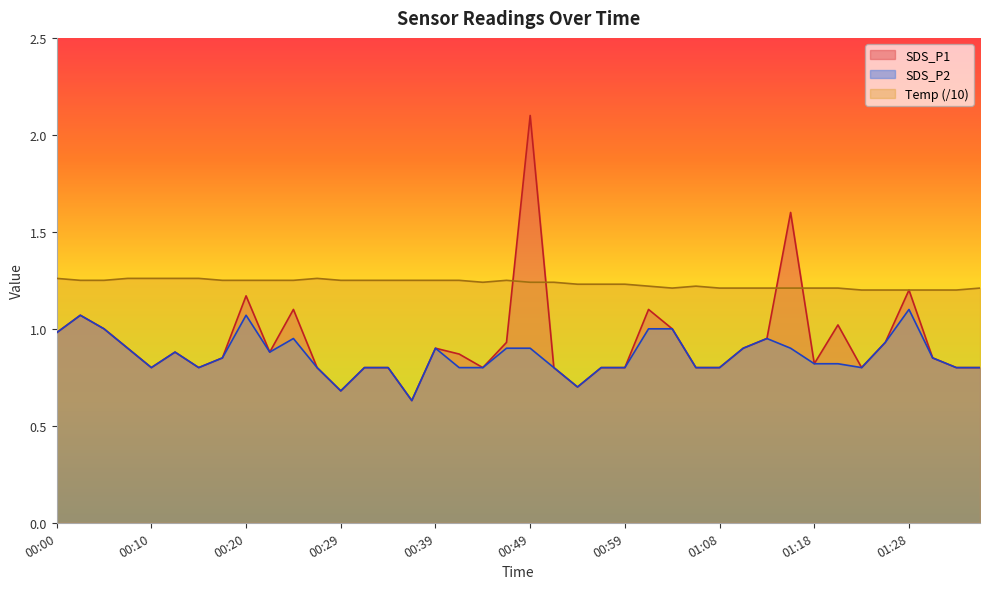

Between 00:12 and 00:07, which is larger?

00:07